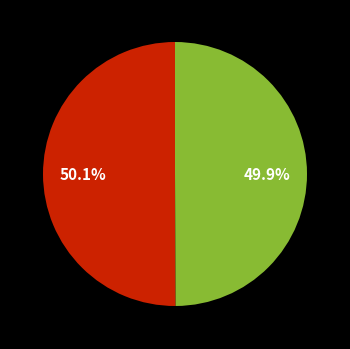

How many segments does this pie chart have?

2